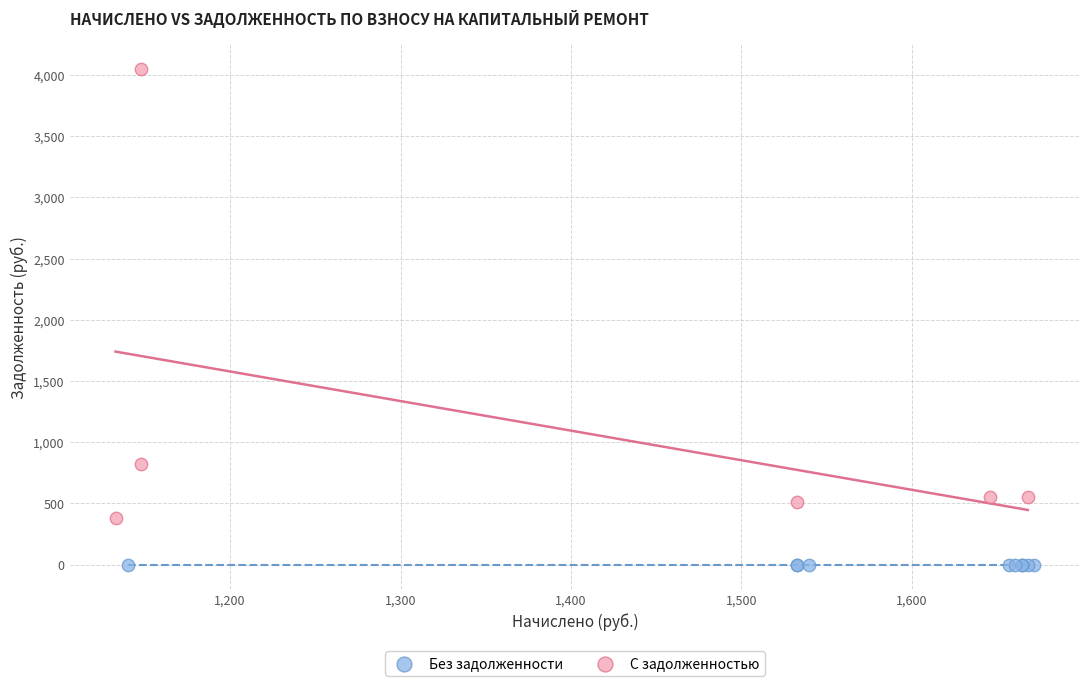

Which series reaches the minimum Y coordinate?

Без задолженности